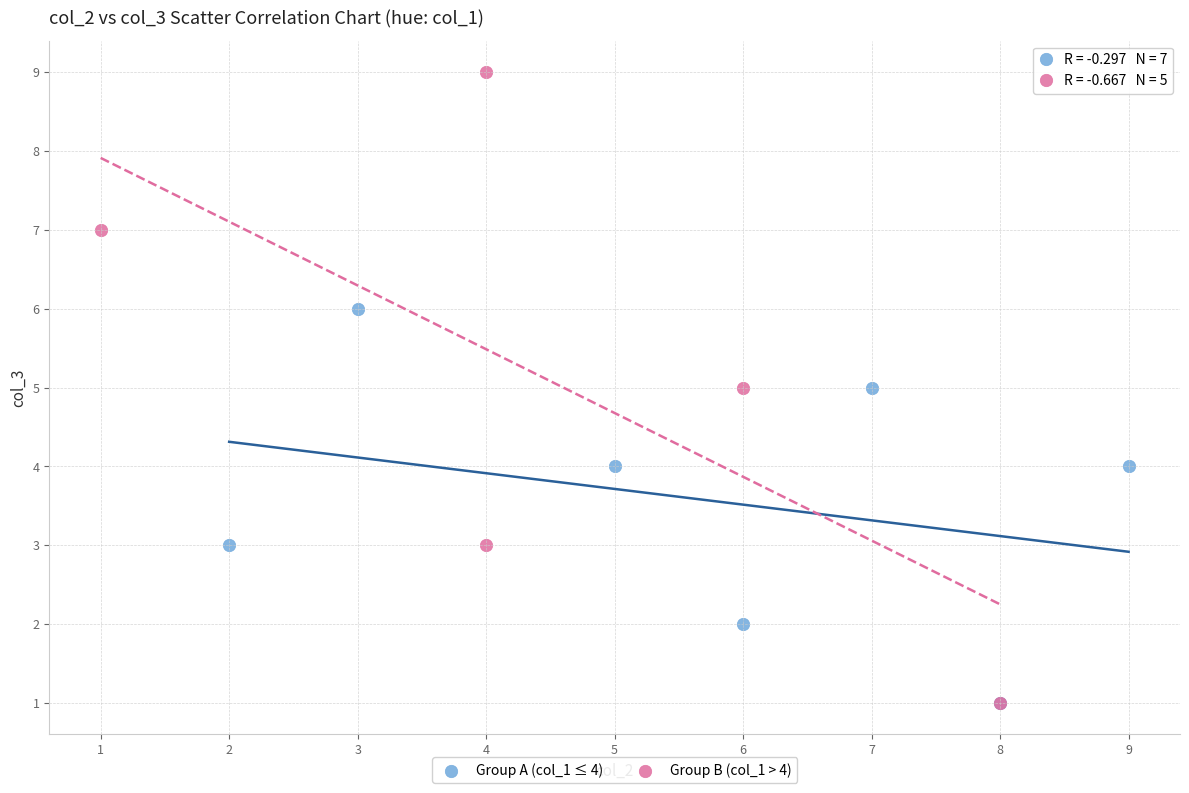

Which series has the widest spread of Y values?

Group B (col_1 > 4)